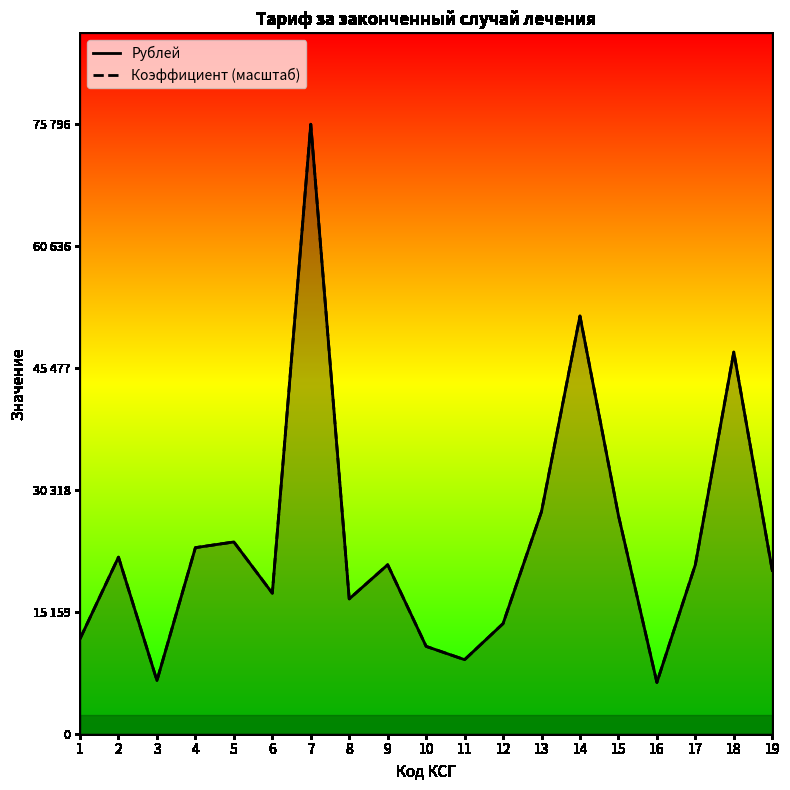

Rank the series by their average value, from lowest to highest.

Коэффициент (масштаб), Рублей